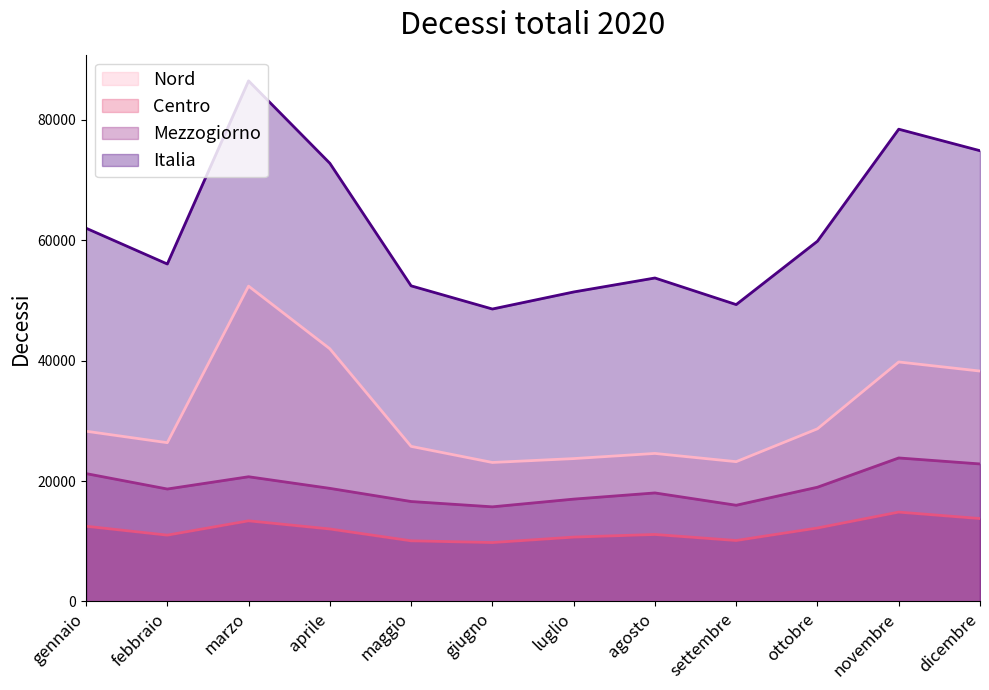

What position from the right is novembre?

2